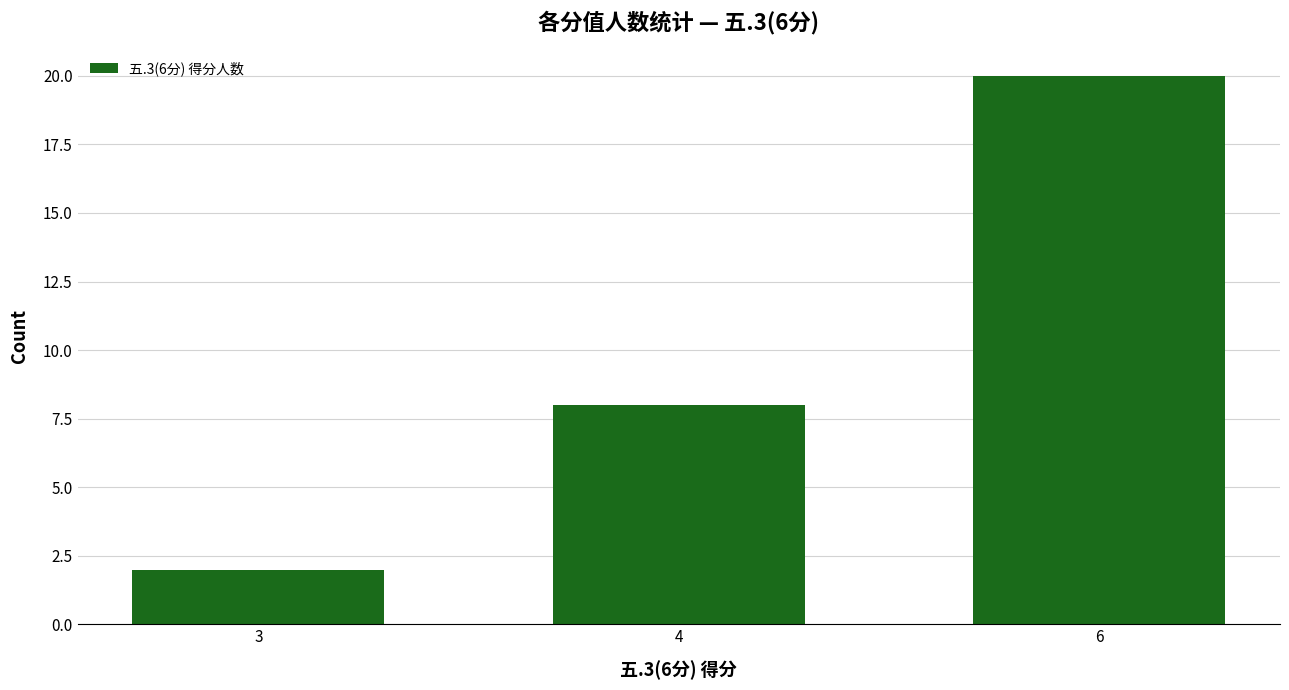

Reading left to right, what are all the values shown in this chart?

3=2	4=8	6=20